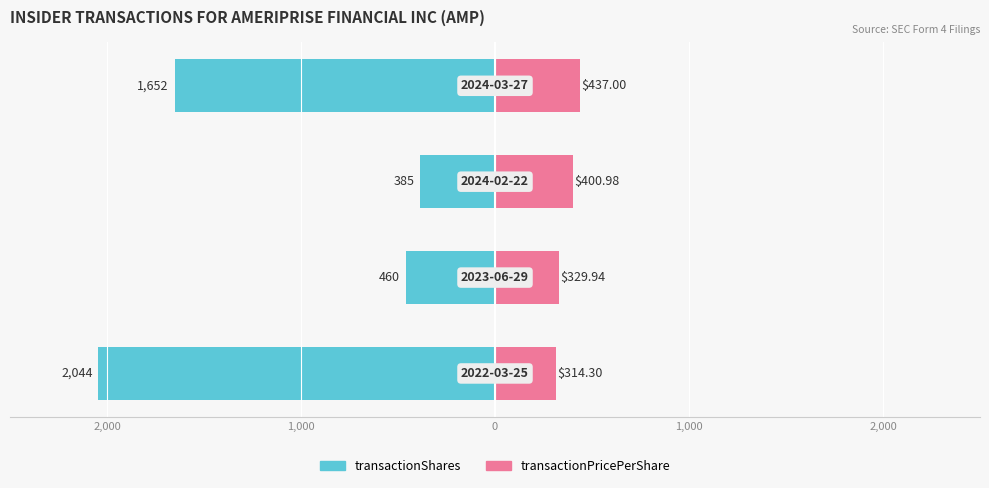

The transactionPricePerShare series shows 314.3 at 2,000. True or false?

True